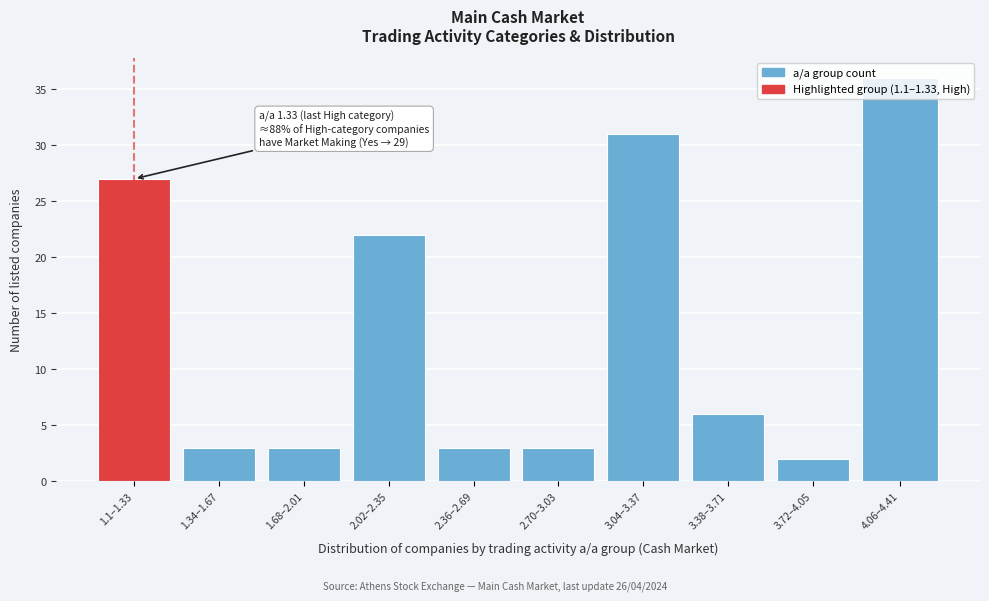

What is the change in value from 3.38–3.71 to 3.72–4.05?

-4